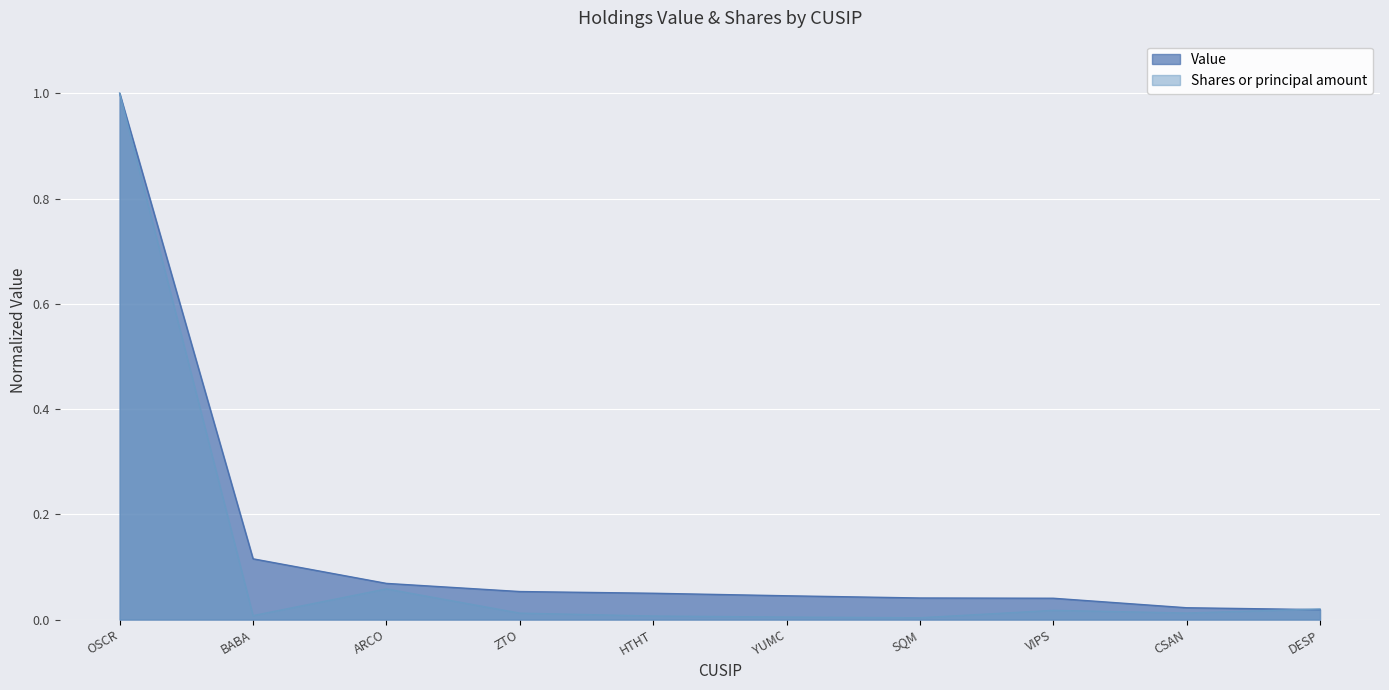

At how many categories does at least one series exceed 0?

10